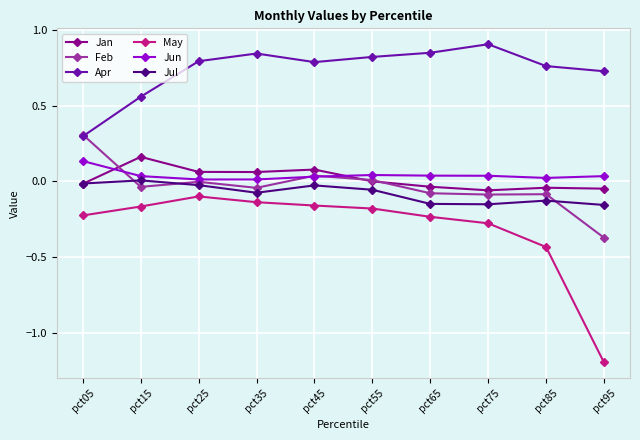

True or false: Apr and May cross at least once.

False